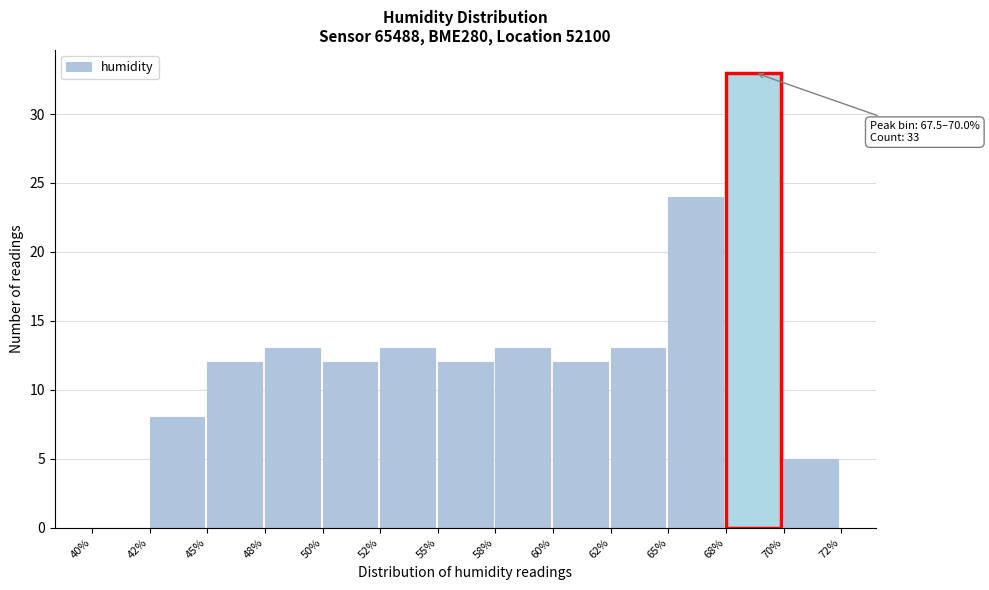

Reading right to left, what are all the values shown in this chart?

70%=5	68%=33	65%=24	62%=13	60%=12	58%=13	55%=12	52%=13	50%=12	48%=13	45%=12	42%=8	40%=0